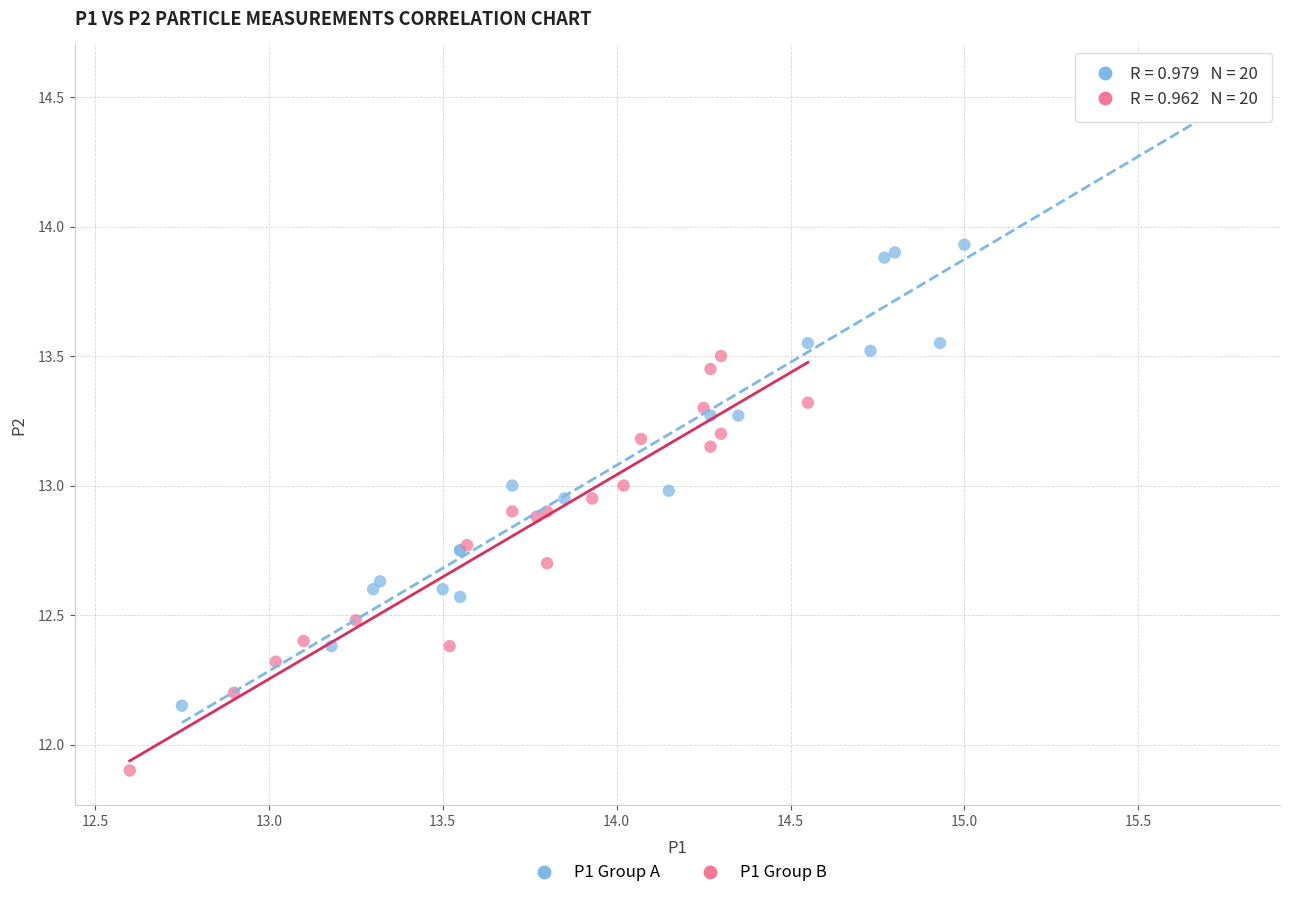

Which series contains the lowest Y value?

P1 Group B